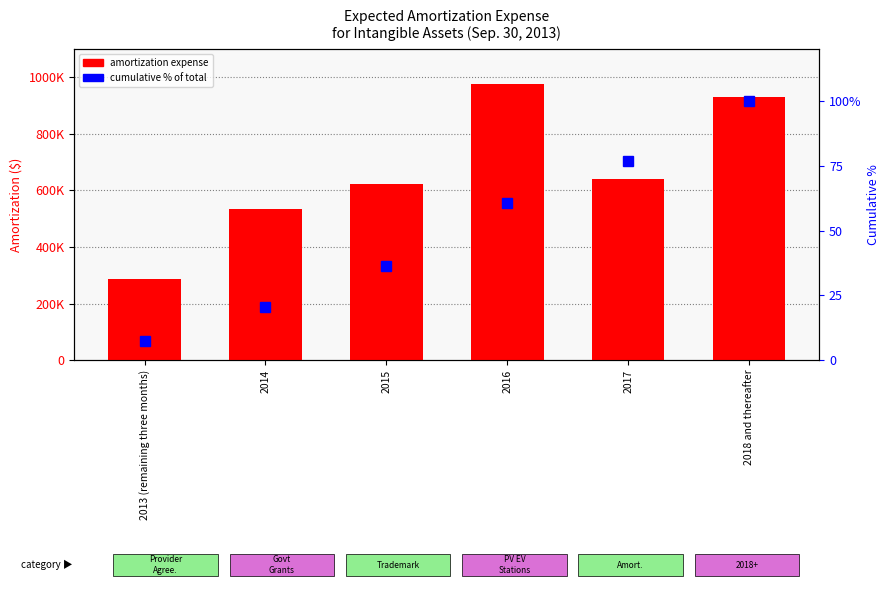

What is the difference between the highest and lowest values at 2013 (remaining three months)?

288150.8